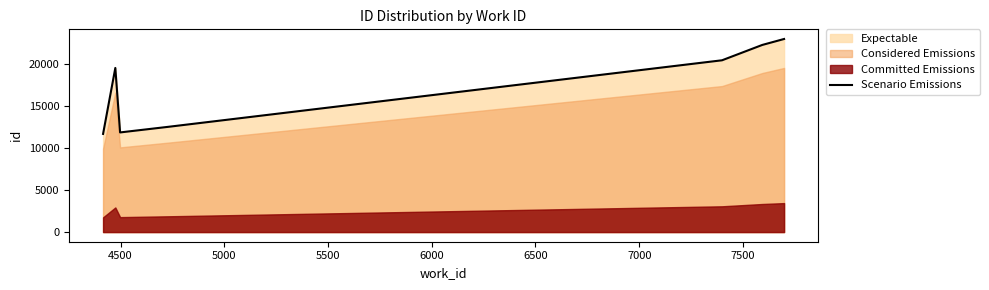

What is the greatest value displayed?

22917